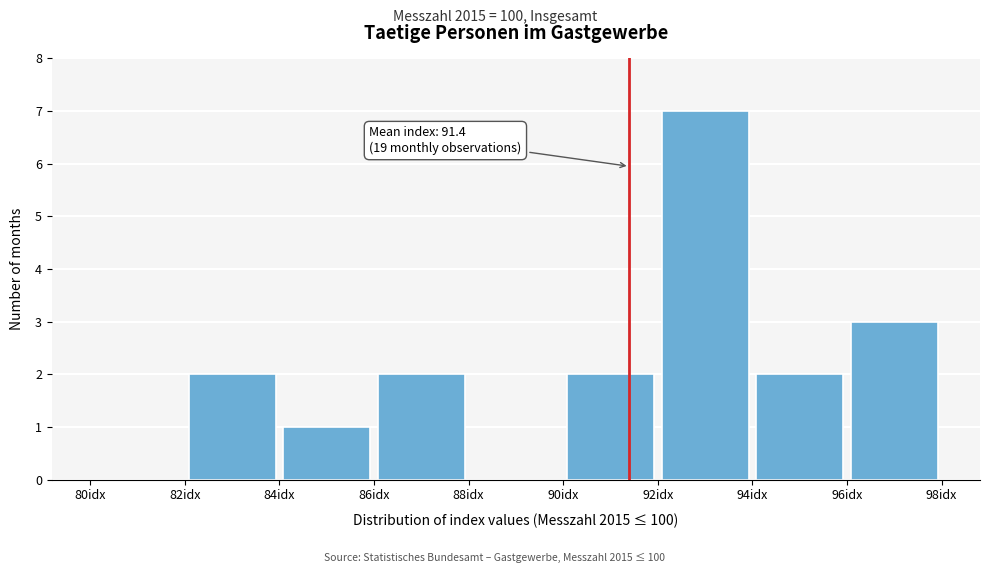

Over which range of the x-axis is the bar tallest?

92 to 94